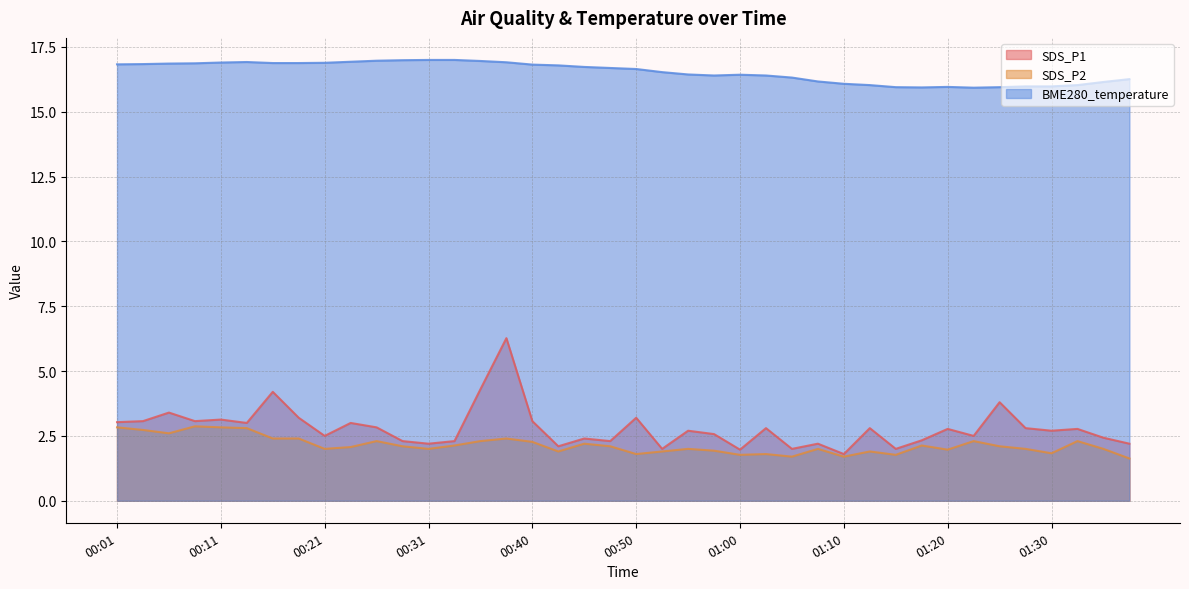

Which series has the largest total across all categories?

BME280_temperature